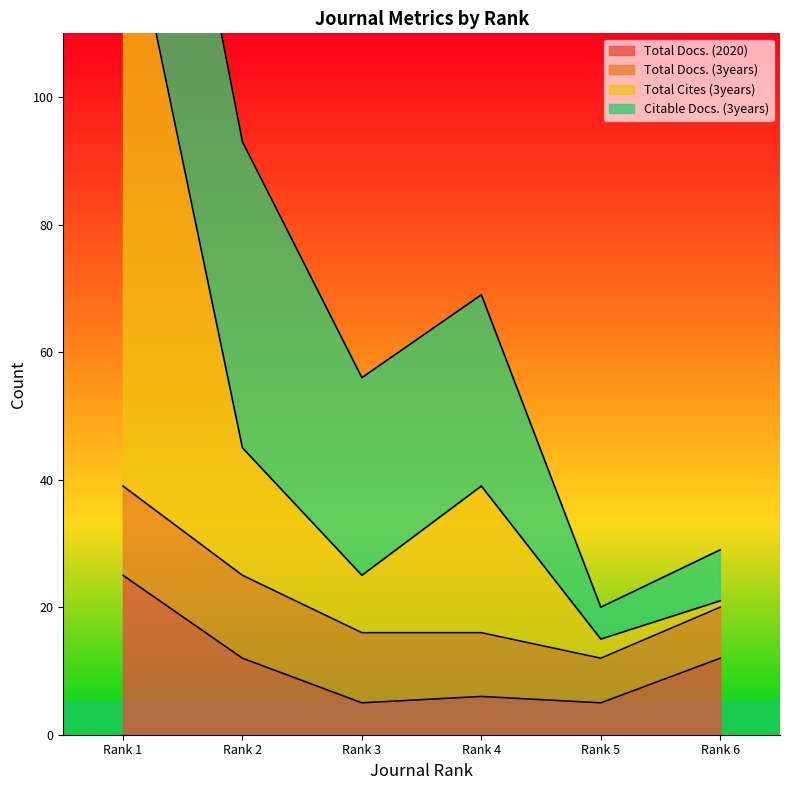

At which label is Total Docs. (2020) closest to 15?

Rank 2